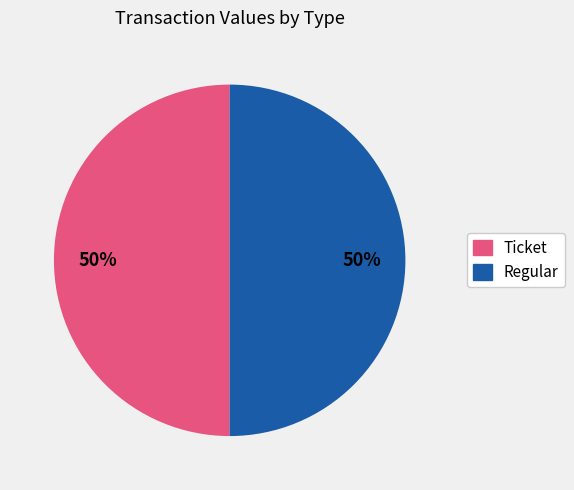

To the nearest percent, what is the combined percentage of Regular and Ticket?

100%